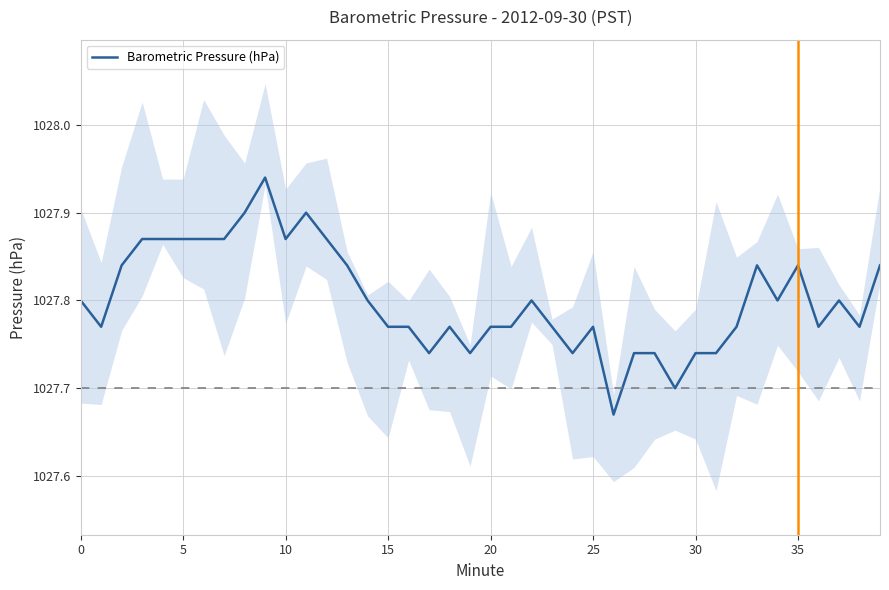

Which category has the highest value across all series?

9